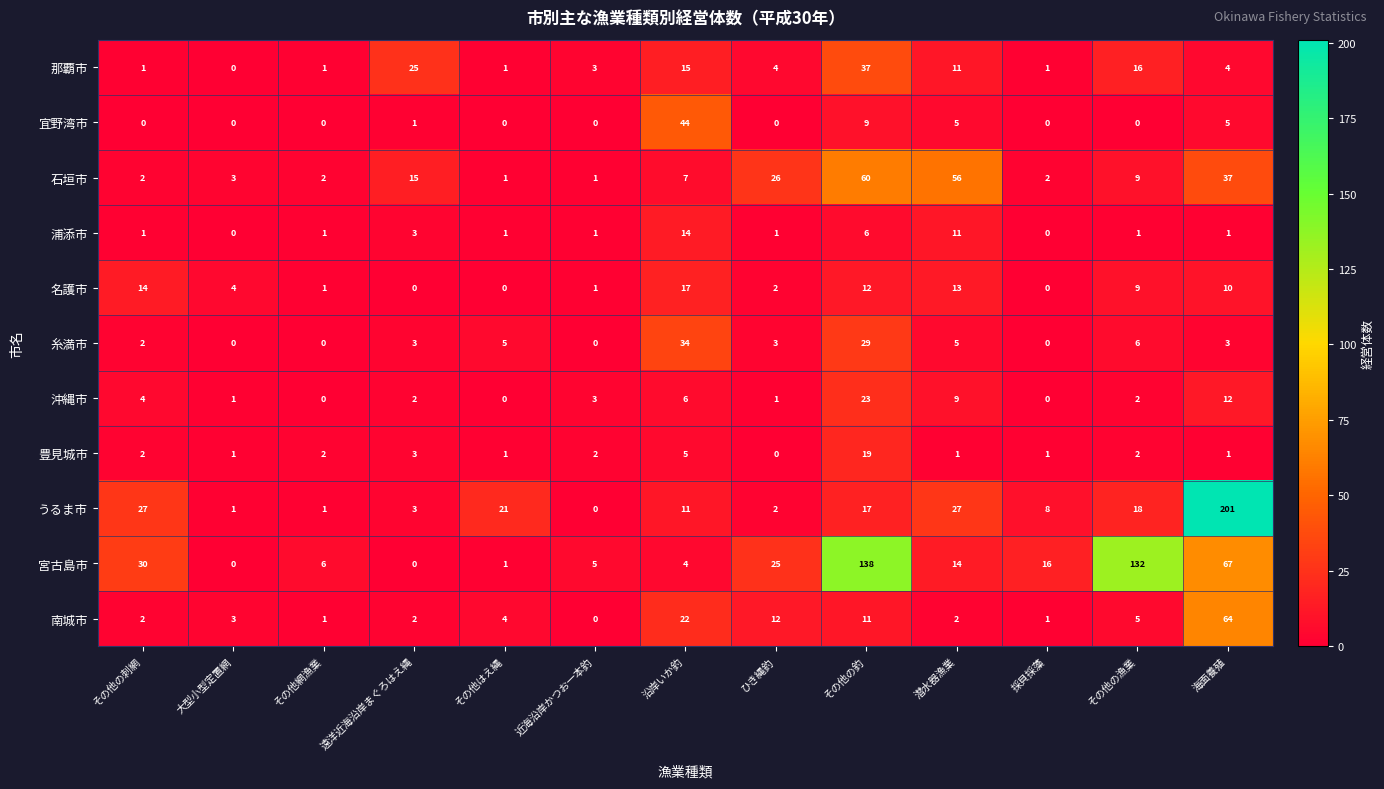

What is the sum of the 南城市 values at その他の漁業 and その他はえ縄?

9